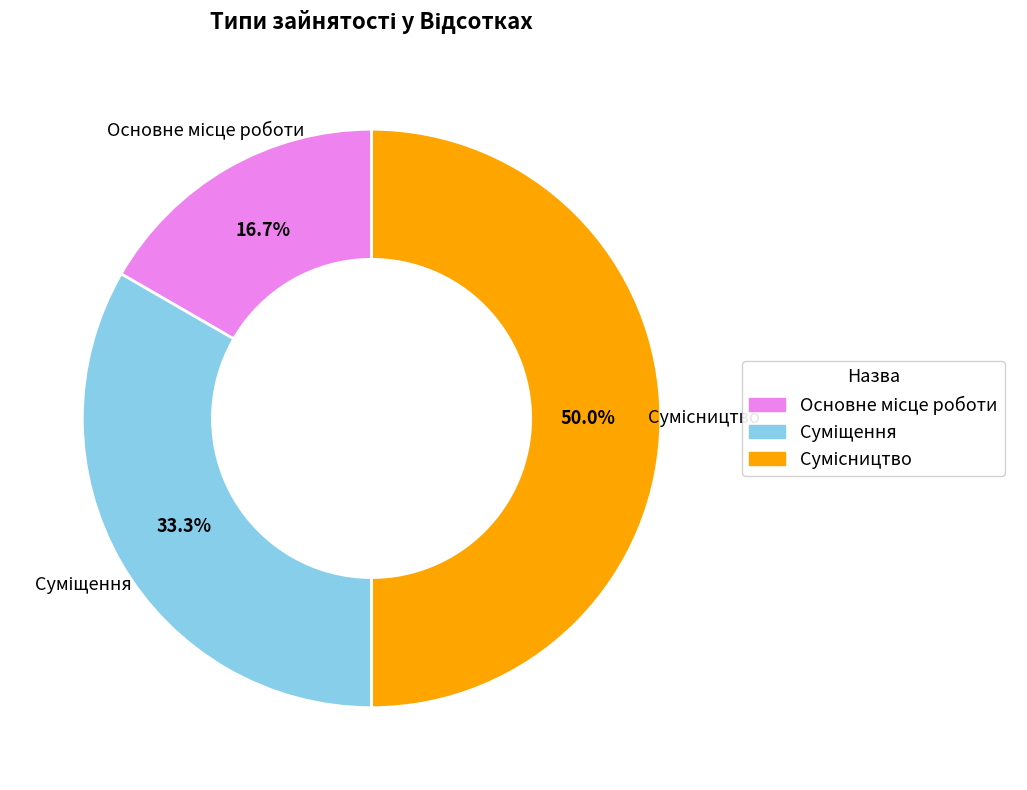

How many segments does this pie chart have?

3